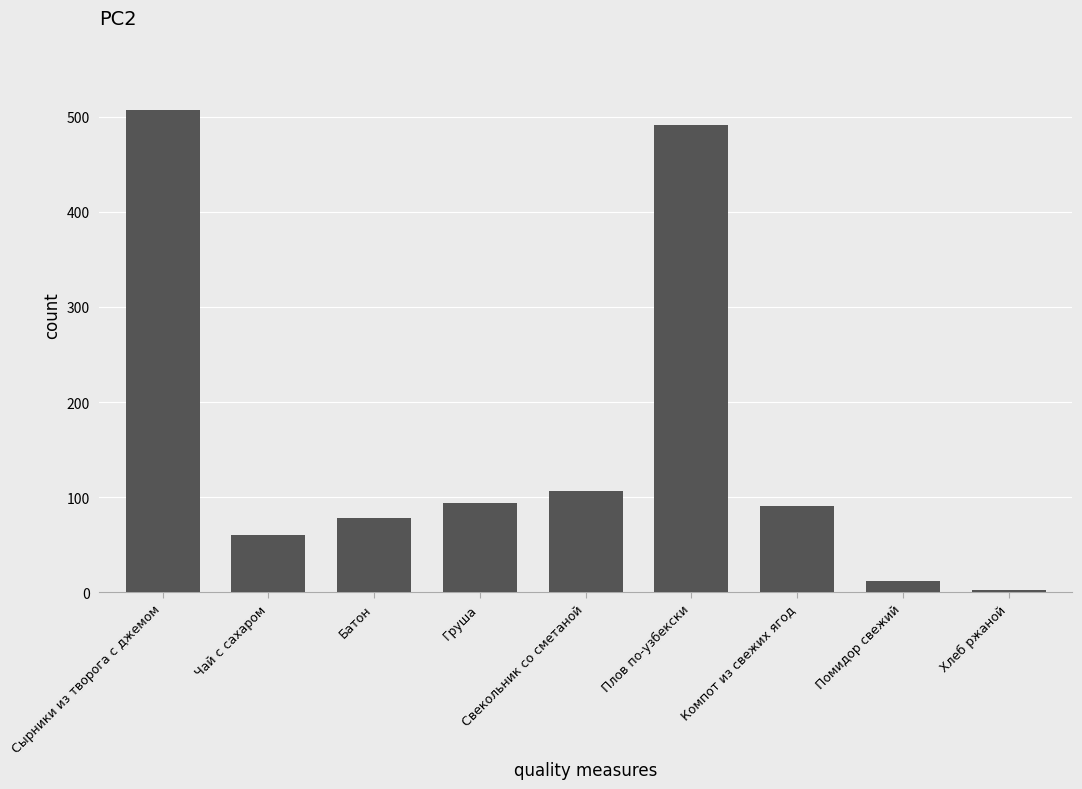

Which has a higher value, Сырники из творога с джемом or Груша?

Сырники из творога с джемом